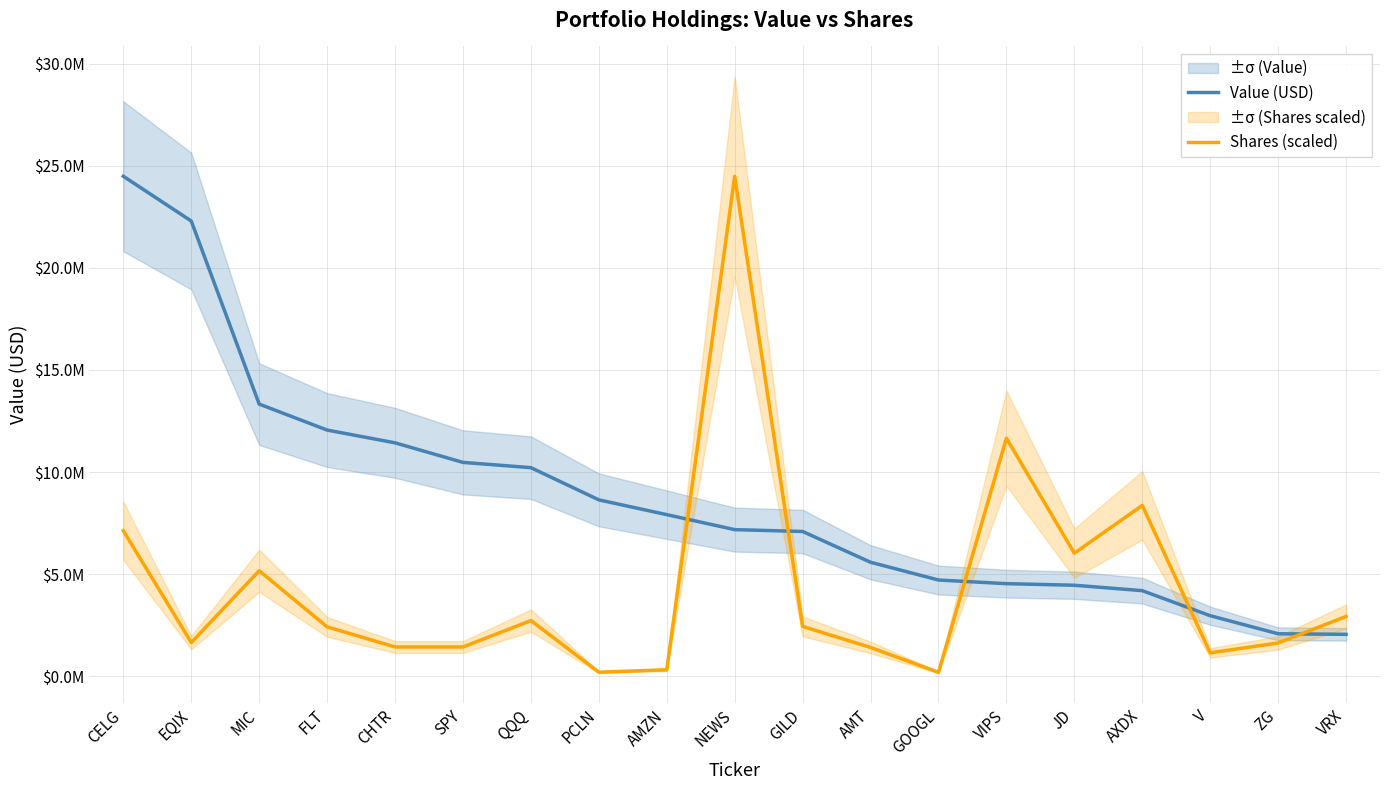

What is the label of the 9th point from the left?

AMZN